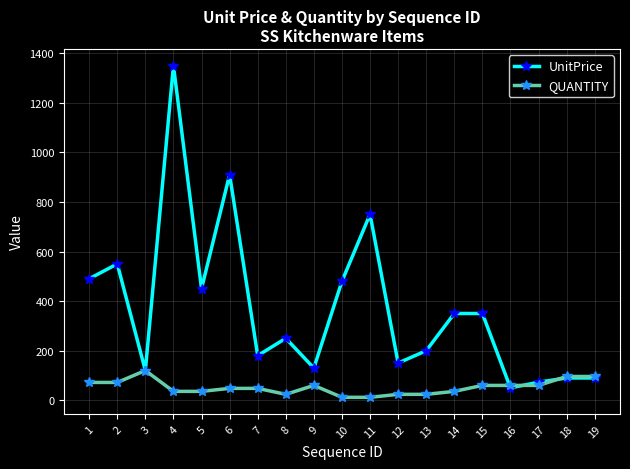

Does the chart display data point markers on the line(s)?

Yes